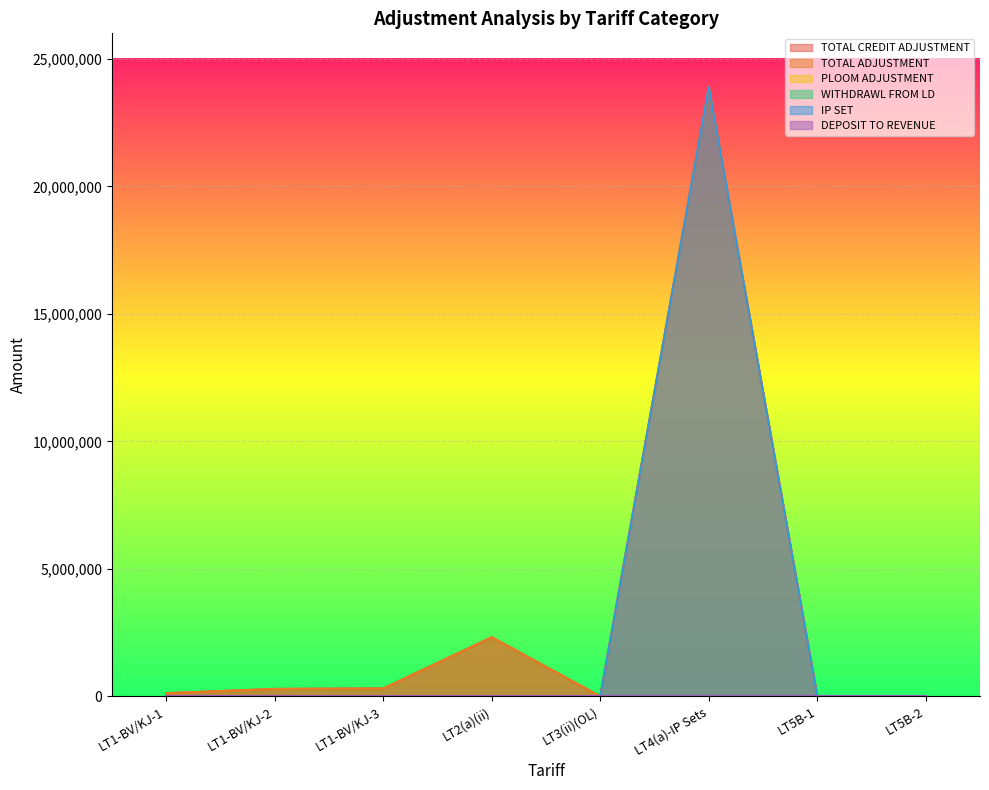

How many lines are shown in the chart?

6